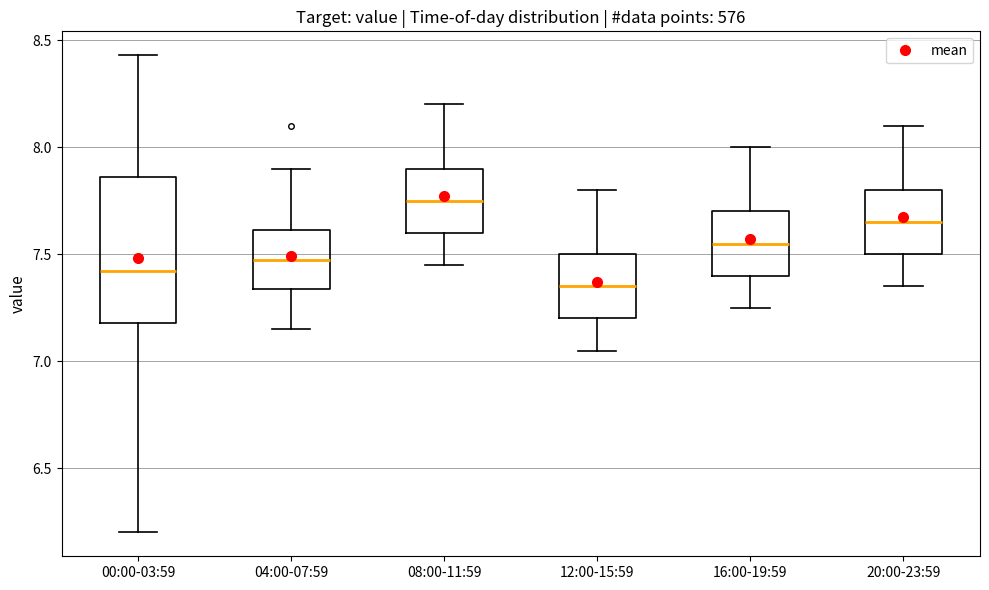

Reading left to right, read every box against the y-axis: the position of its median line, the range the box covers, and the ends of its whiskers. The values are not printed on the chart, so give them approximately, as read against the axis.

00:00-03:59: median 7.40, box 7.20 to 7.85, whiskers 6.20 to 8.45
04:00-07:59: median 7.50, box 7.35 to 7.60, whiskers 7.15 to 7.90
08:00-11:59: median 7.75, box 7.60 to 7.90, whiskers 7.45 to 8.20
12:00-15:59: median 7.35, box 7.20 to 7.50, whiskers 7.05 to 7.80
16:00-19:59: median 7.55, box 7.40 to 7.70, whiskers 7.25 to 8.00
20:00-23:59: median 7.65, box 7.50 to 7.80, whiskers 7.35 to 8.10